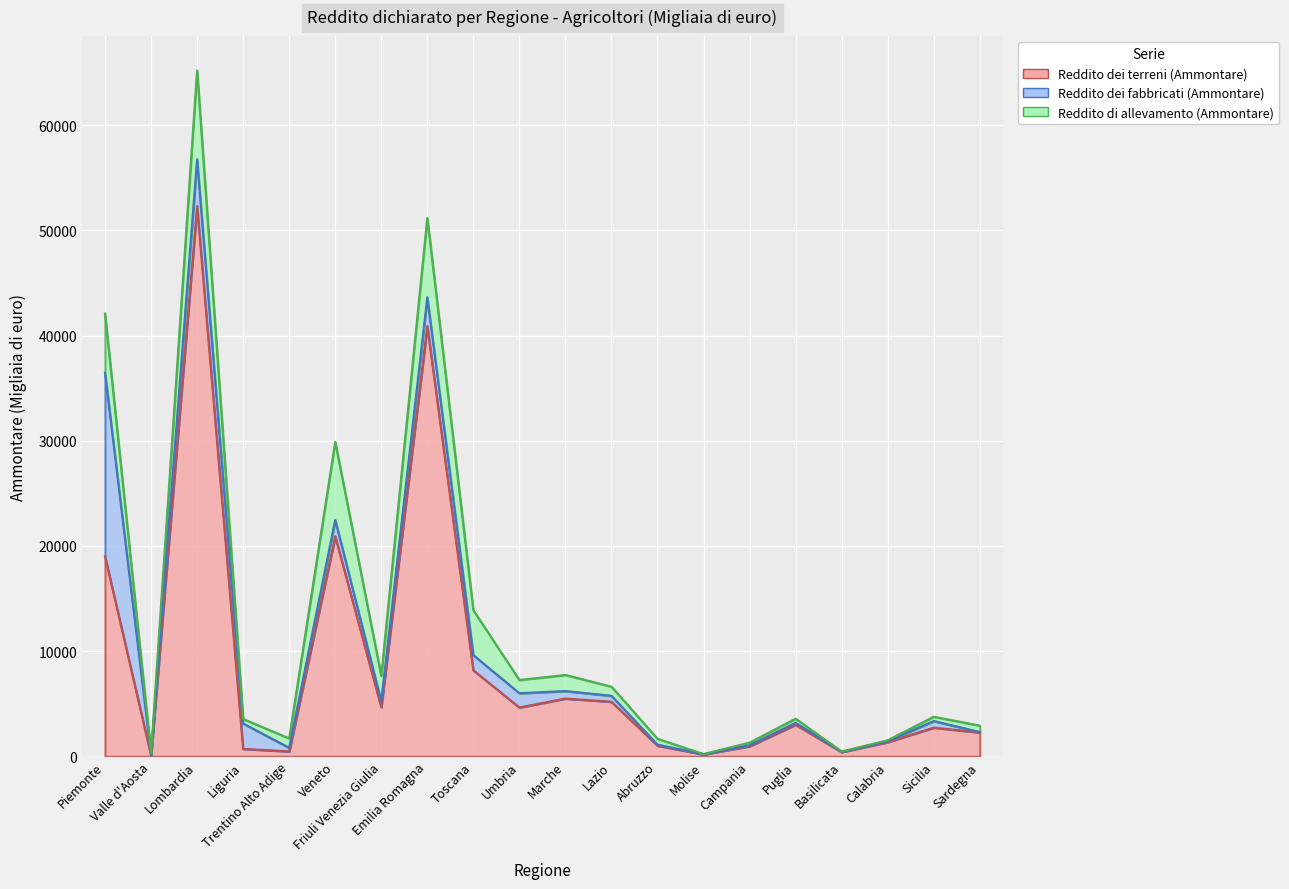

The Reddito dei terreni (Ammontare) series shows 52317 at Lombardia. True or false?

True